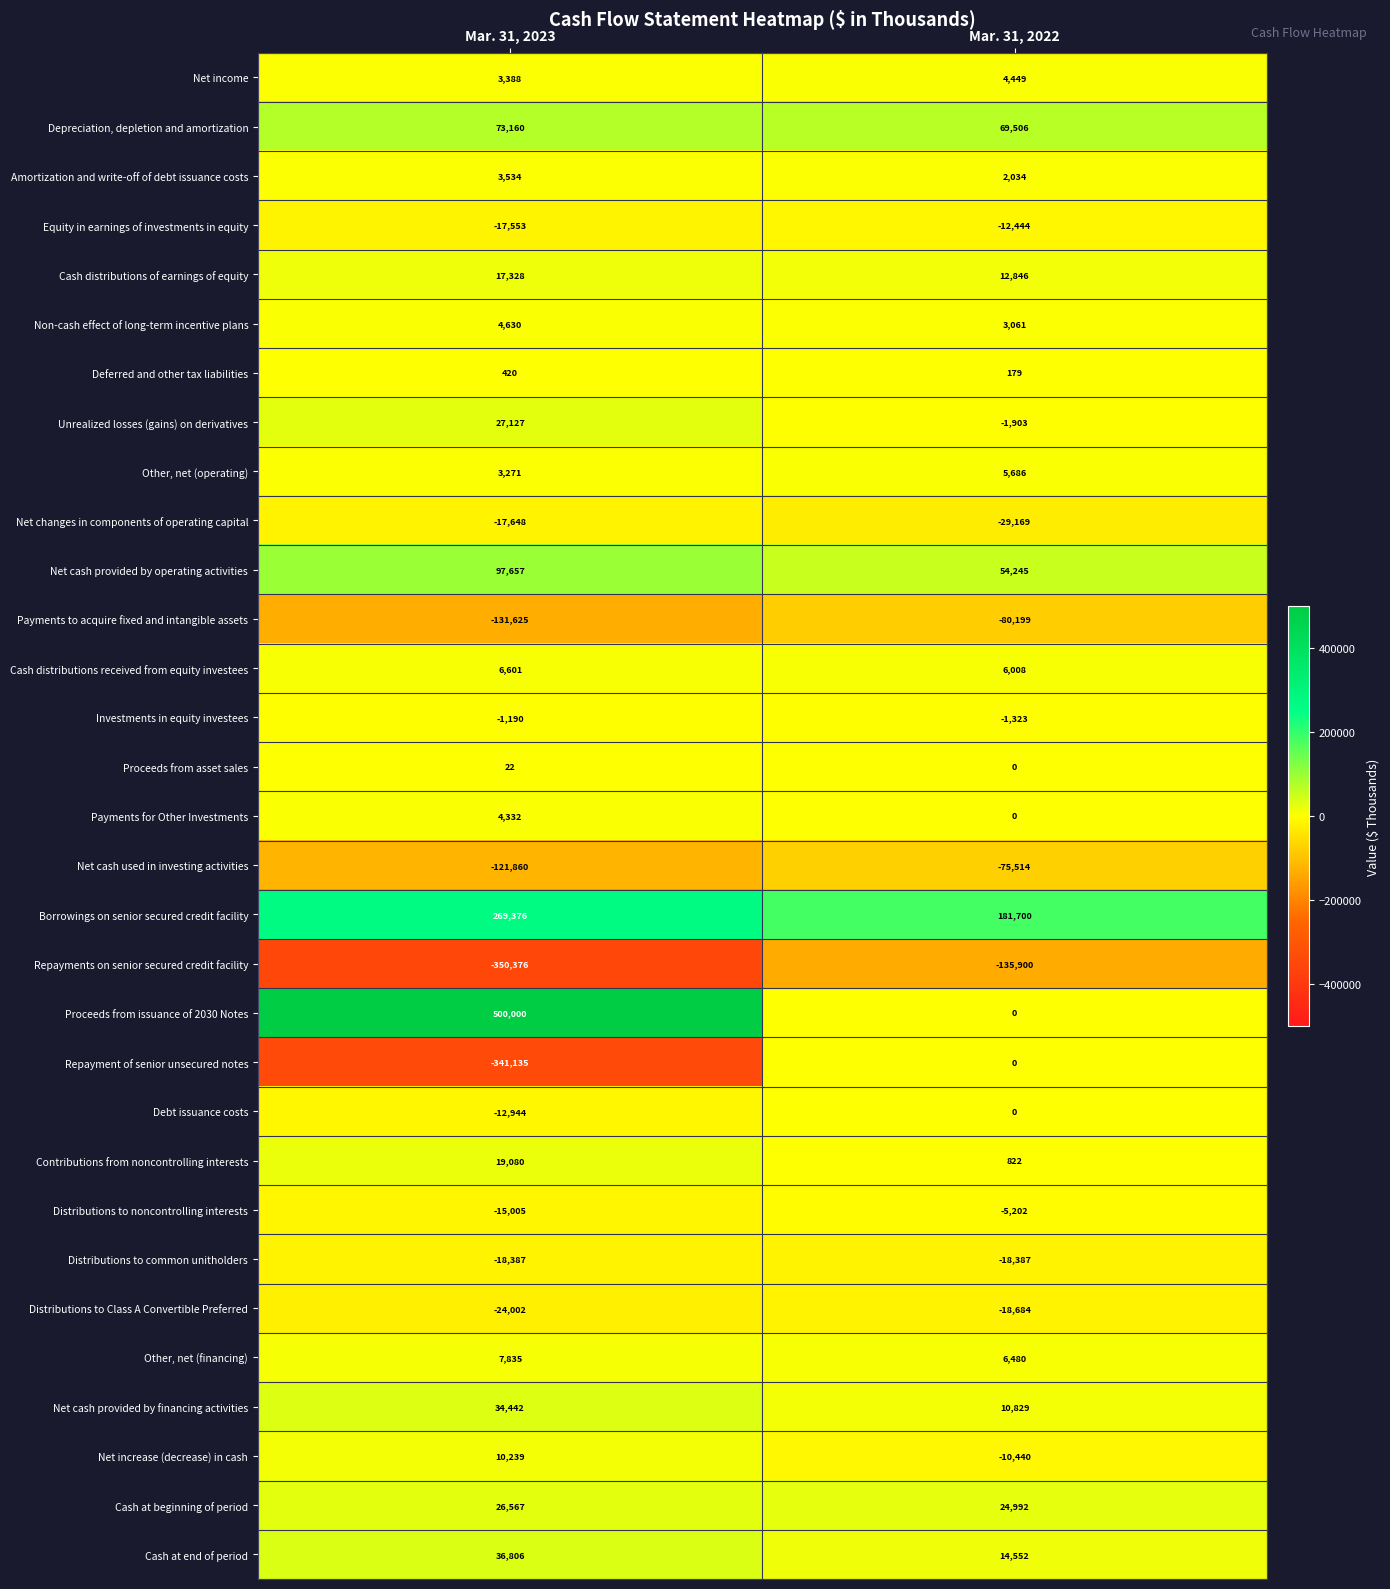

The value of Cash distributions of earnings of equity at Mar. 31, 2023 is 17328. True or false?

True